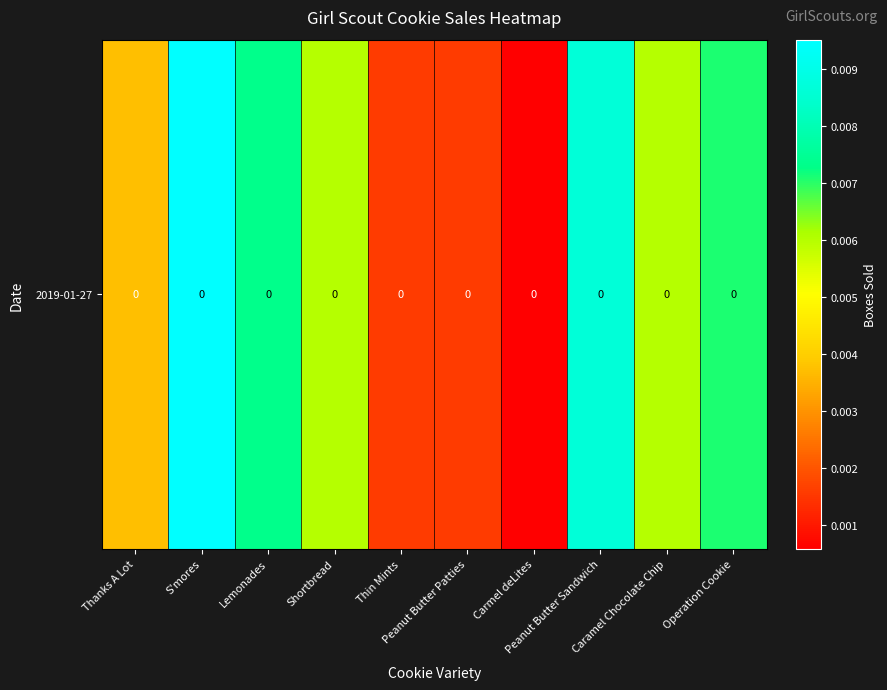

The value at Caramel Chocolate Chip is 0.0. True or false?

False